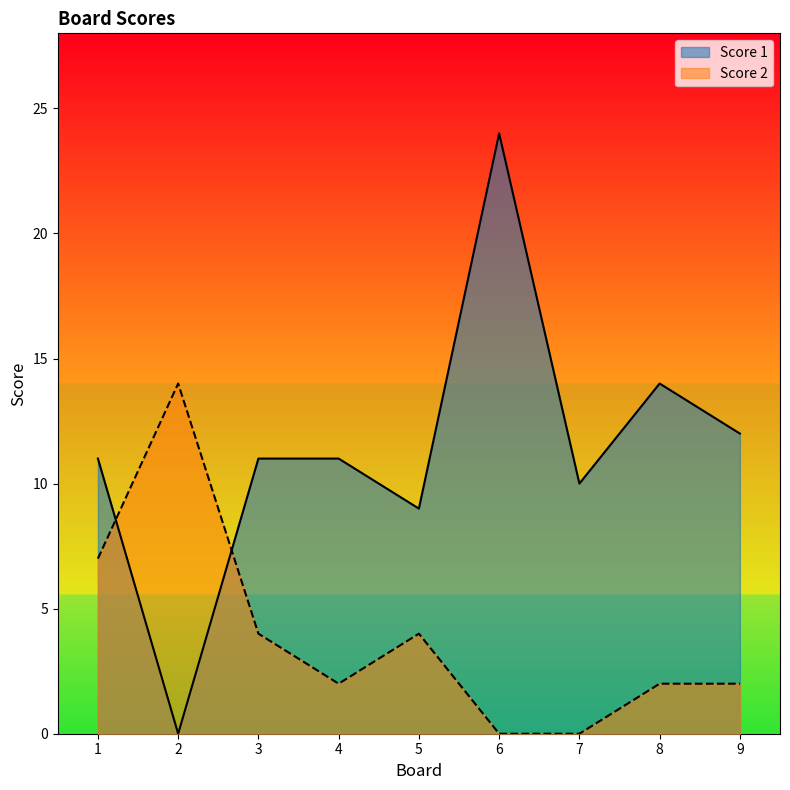

What is the average value of the Score 2 series?

4